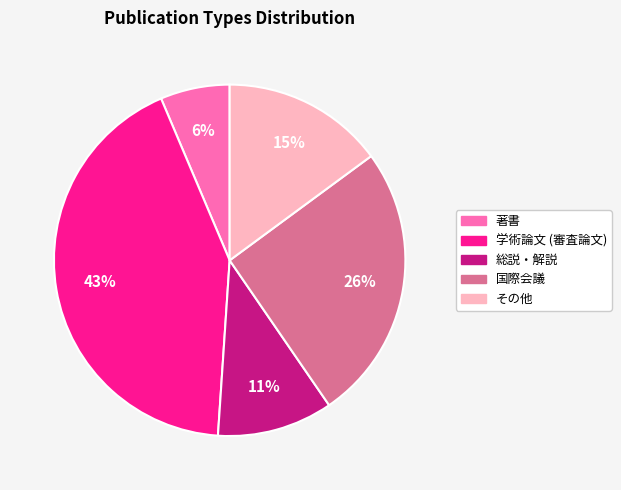

The その他 slice represents 15% of the pie. True or false?

True